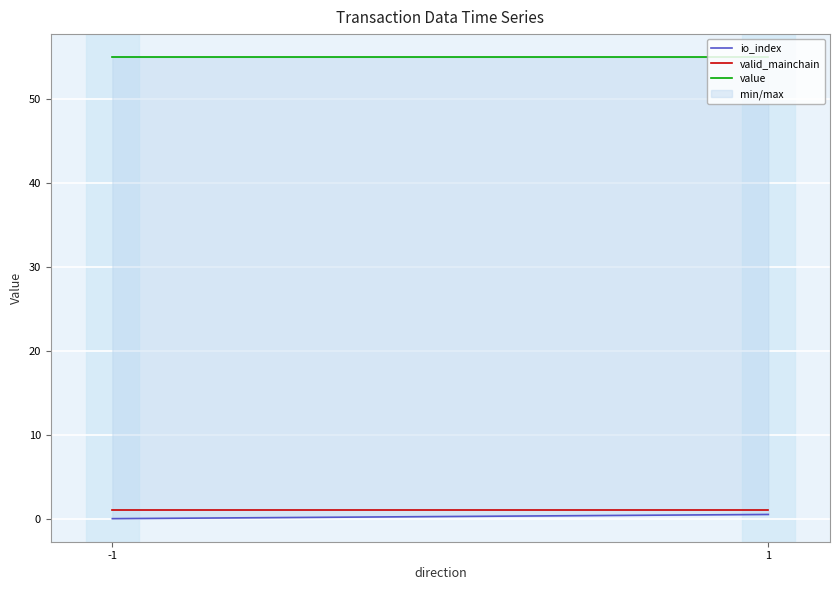

At how many categories does at least one series exceed 17?

2